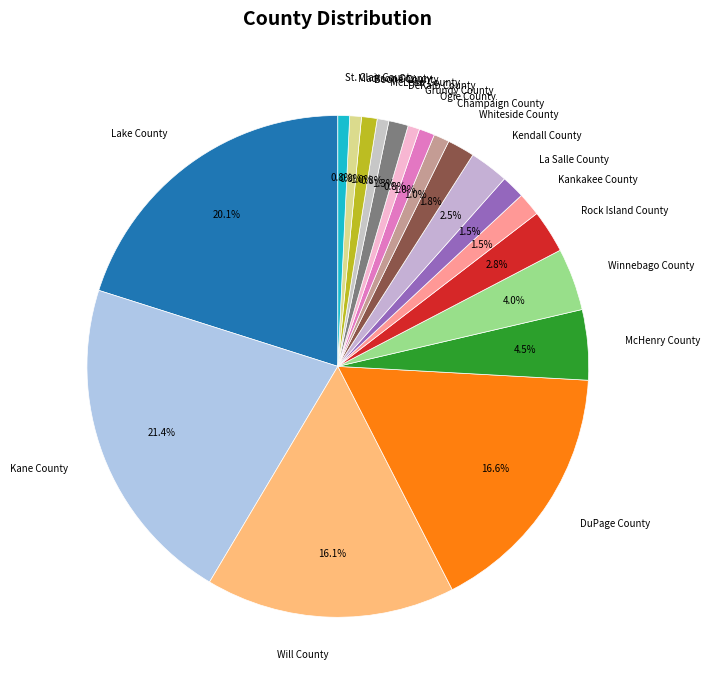

Which slice is the largest?

Kane County